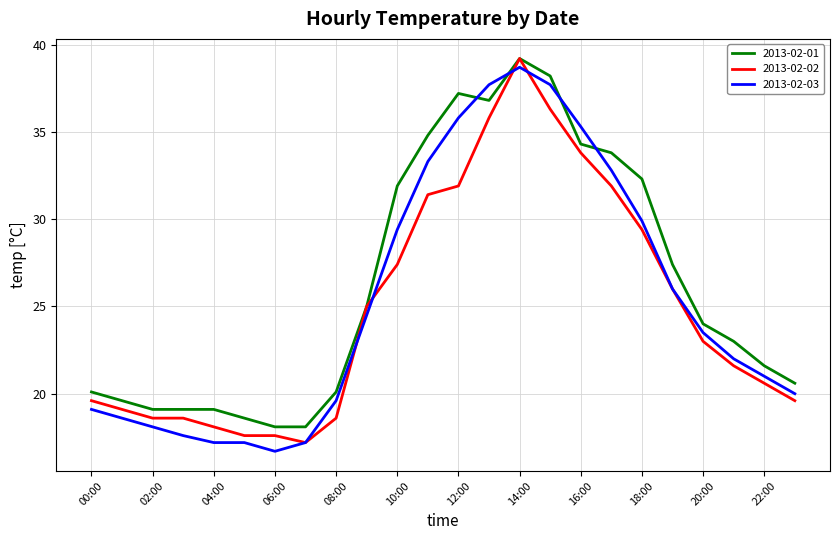

How many distinct data groups are displayed?

3